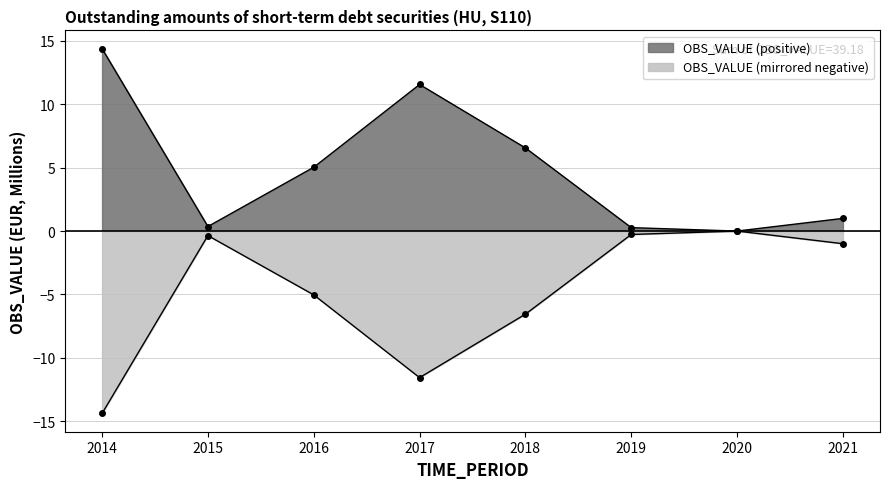

List the labels in order of OBS_VALUE value, largest first.

2014, 2017, 2018, 2016, 2021, 2015, 2019, 2020